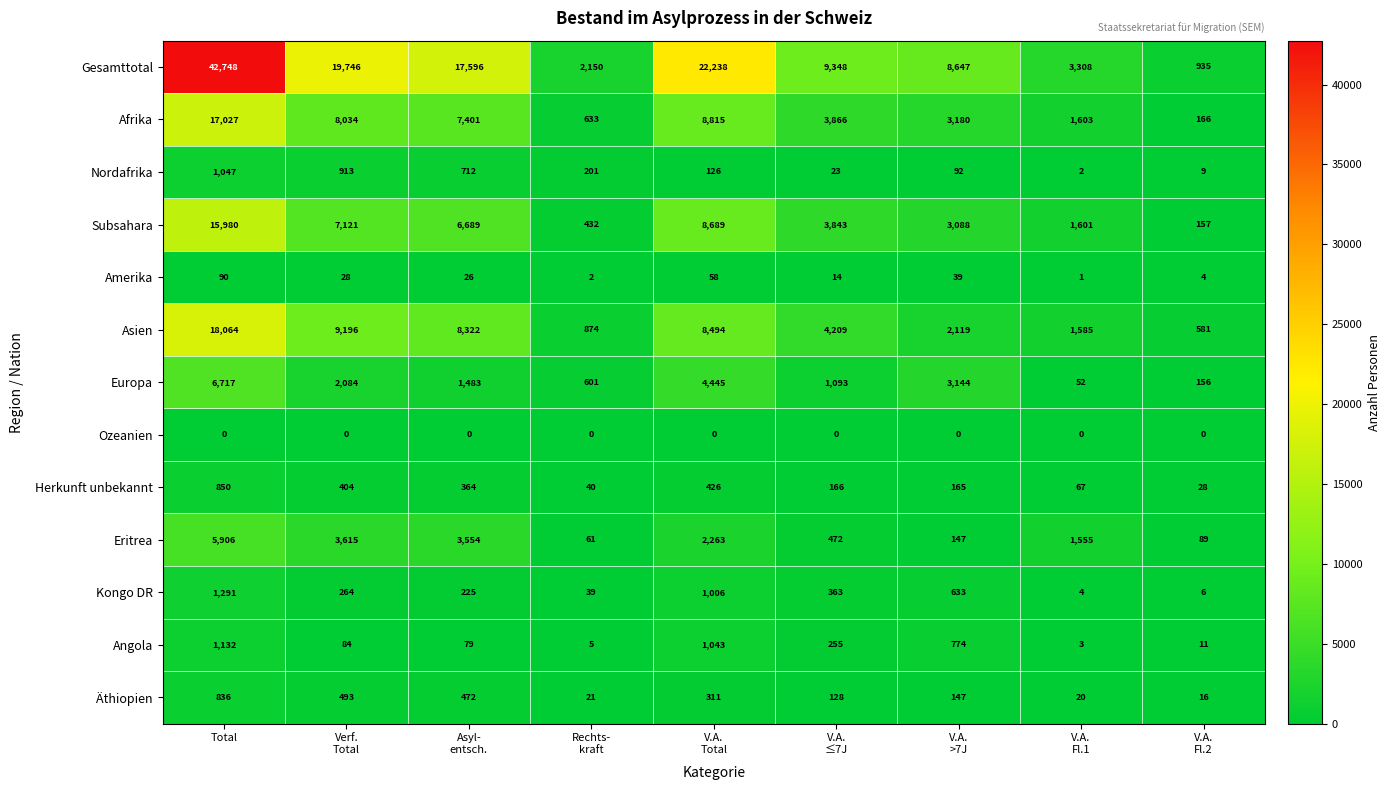

What is the spread (max minus min) of values at Total?

42748